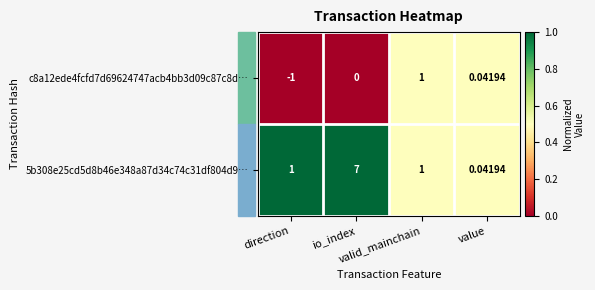

Rank the series by their average value, from lowest to highest.

c8a12ede4fcfd7d69624747acb4bb3d09c87c8d…, 5b308e25cd5d8b46e348a87d34c74c31df804d9…